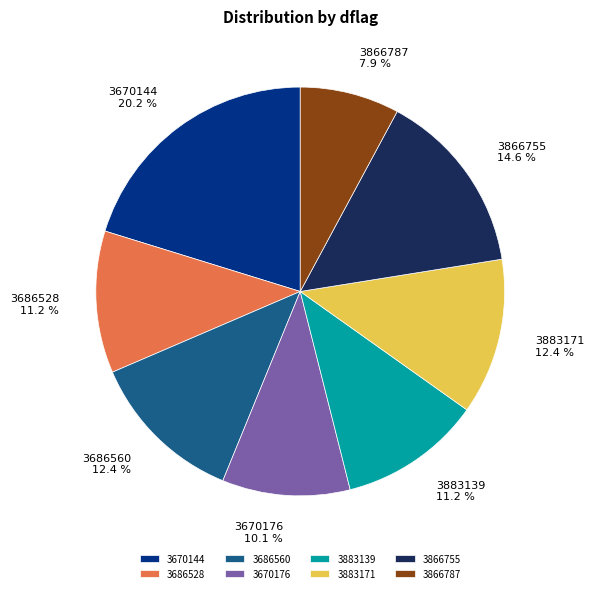

What percentage is the 3686560 slice, to the nearest percent?

12%